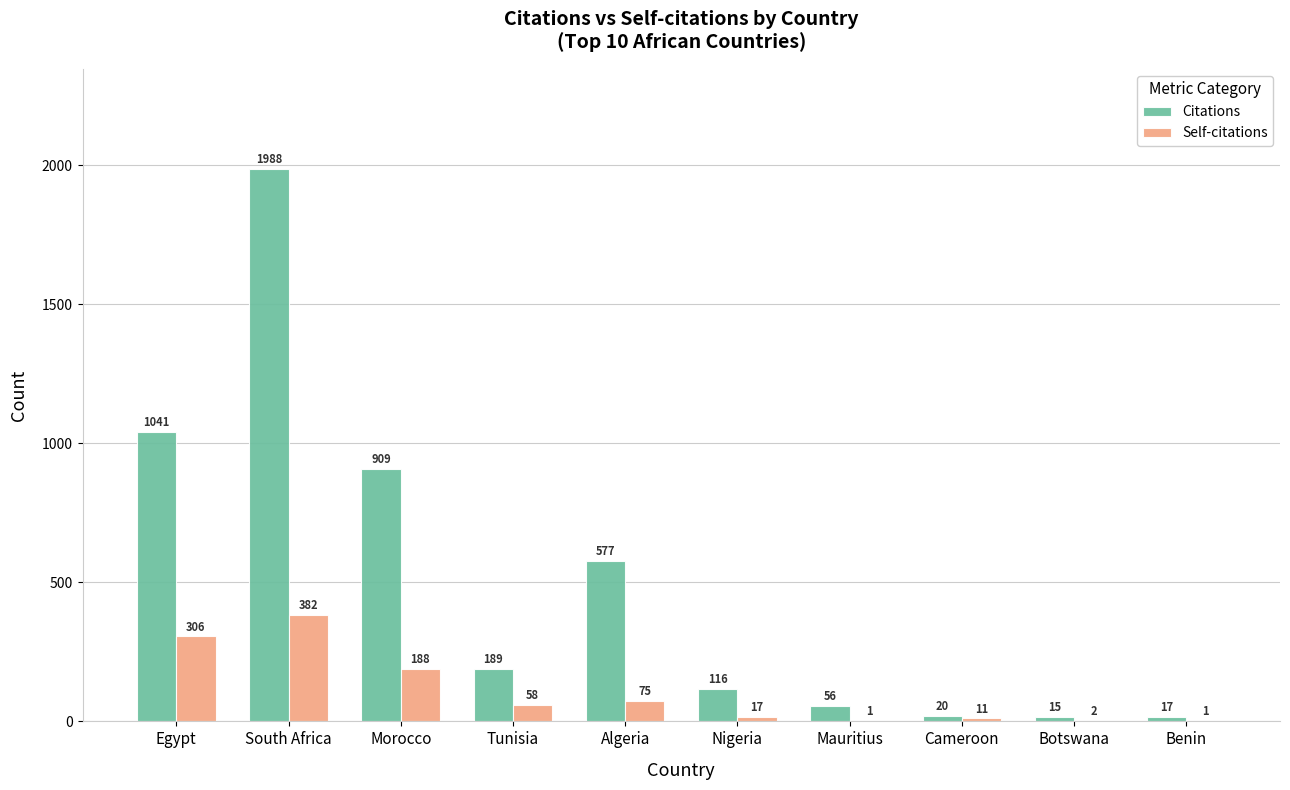

Are the bars grouped side by side (vs. stacked)?

Yes